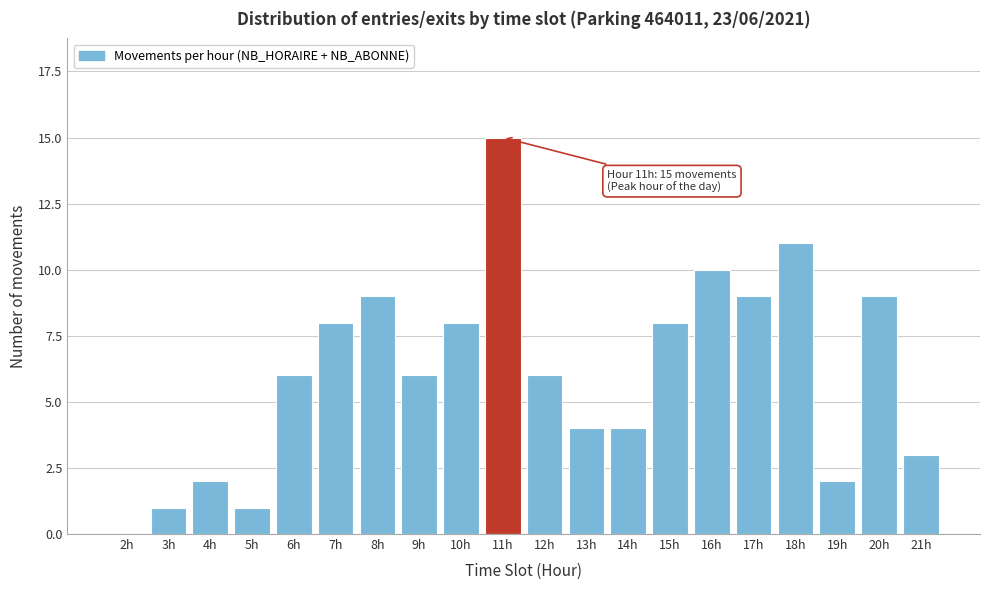

Reading right to left, transcribe all the data shown in this chart.

21h=3	20h=9	19h=2	18h=11	17h=9	16h=10	15h=8	14h=4	13h=4	12h=6	11h=15	10h=8	9h=6	8h=9	7h=8	6h=6	5h=1	4h=2	3h=1	2h=0